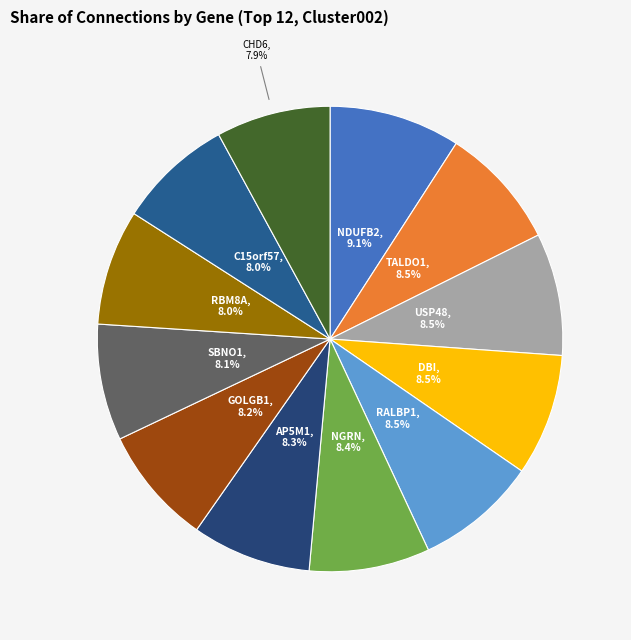

How many segments does this pie chart have?

12